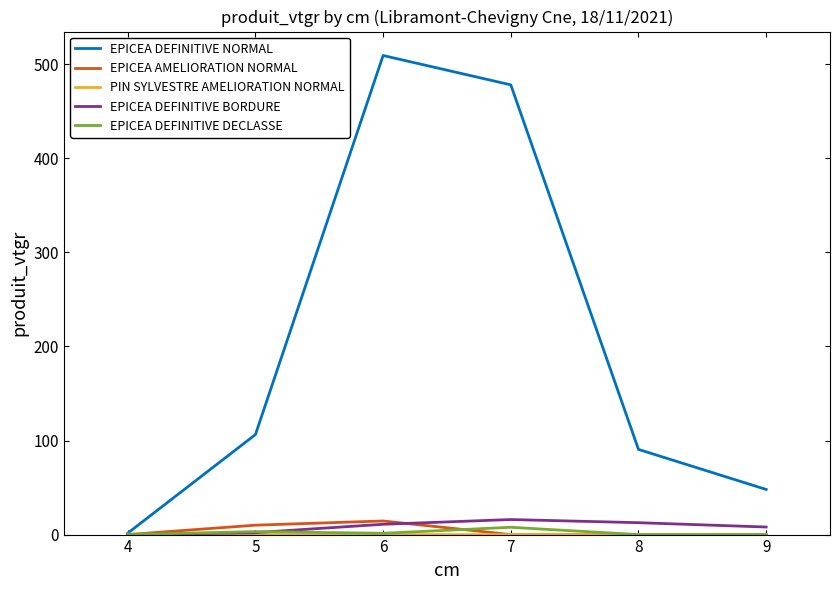

Count the number of data series in this chart.

5